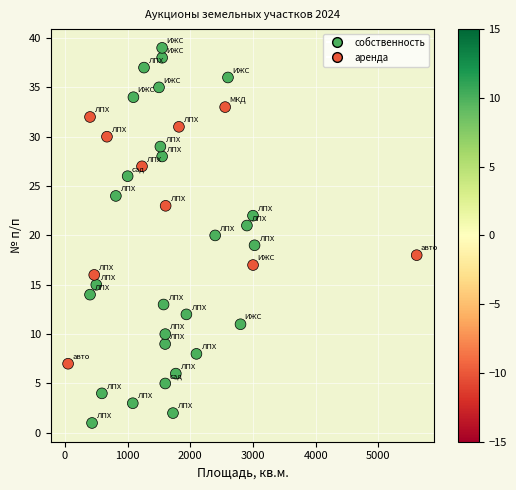

What is the range of Y values (max minus min)?

38